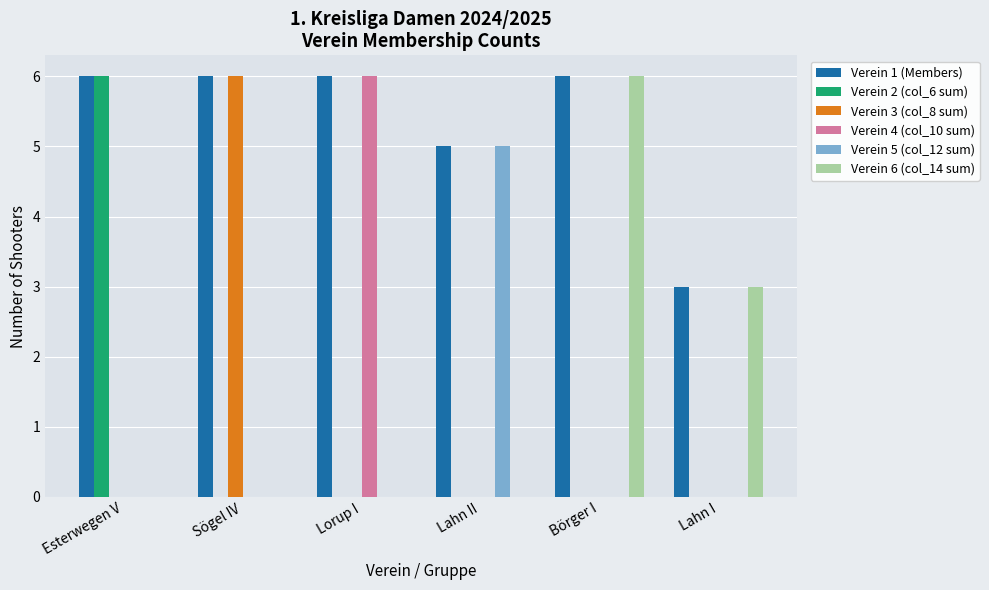

What is the sum of the Verein 3 (col_8 sum) values at Sögel IV and Lorup I?

6